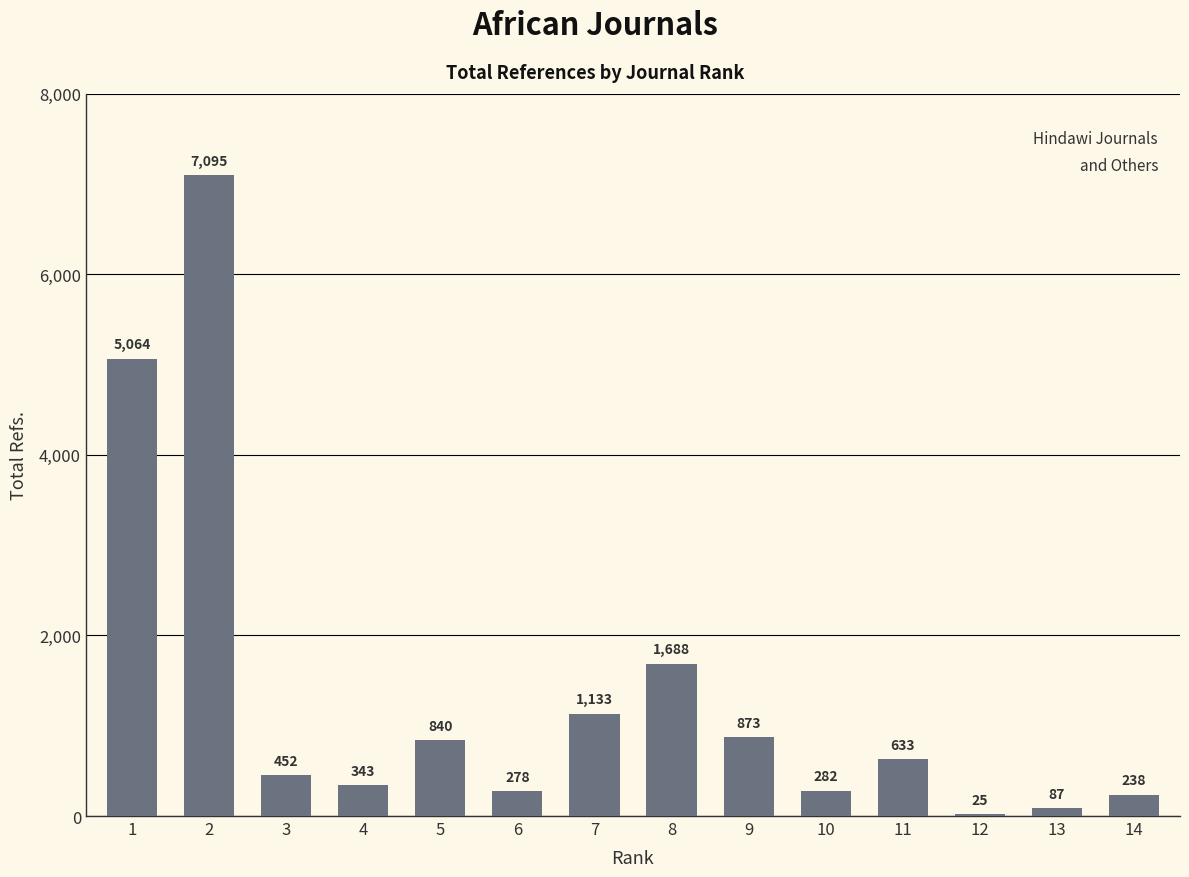

True or false: the data shows 343 at 4.

True